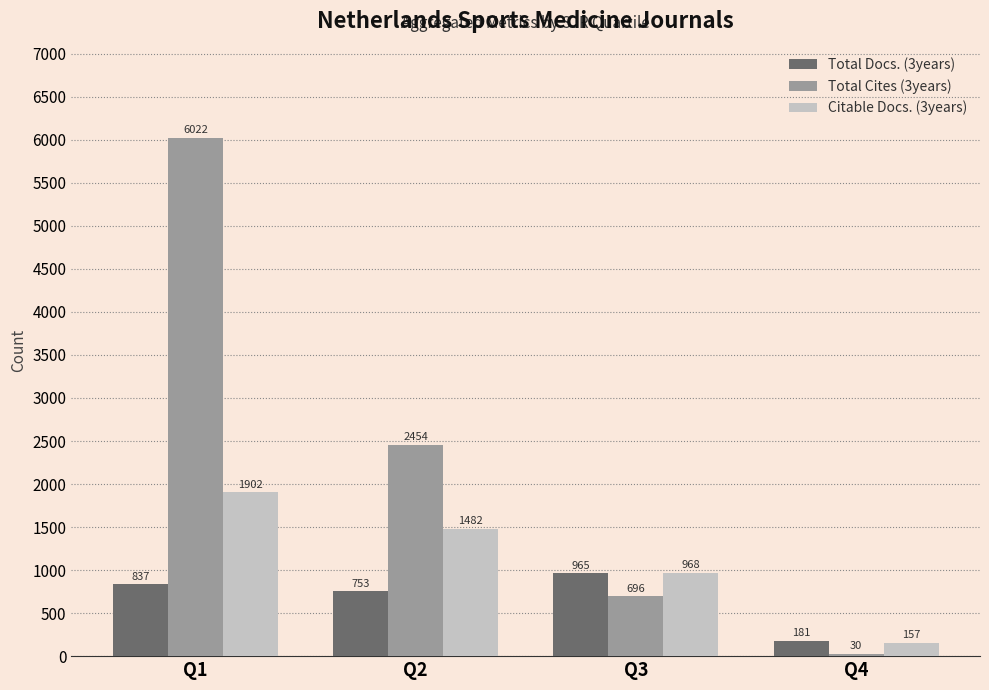

What is the sum of all Total Cites (3years) values?

9202